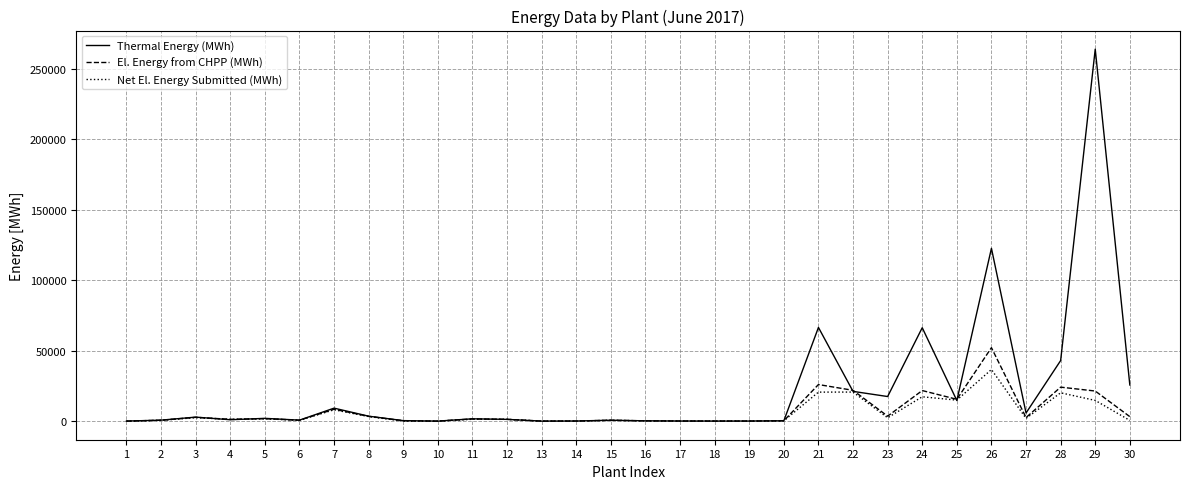

Which series has the largest total across all categories?

Thermal Energy (MWh)